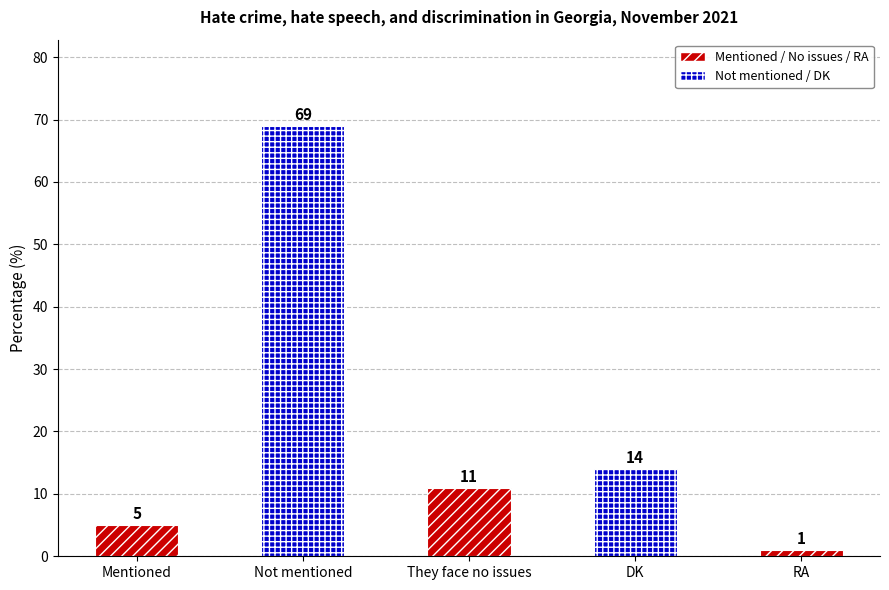

What is the sum of the values at Mentioned and RA?

6